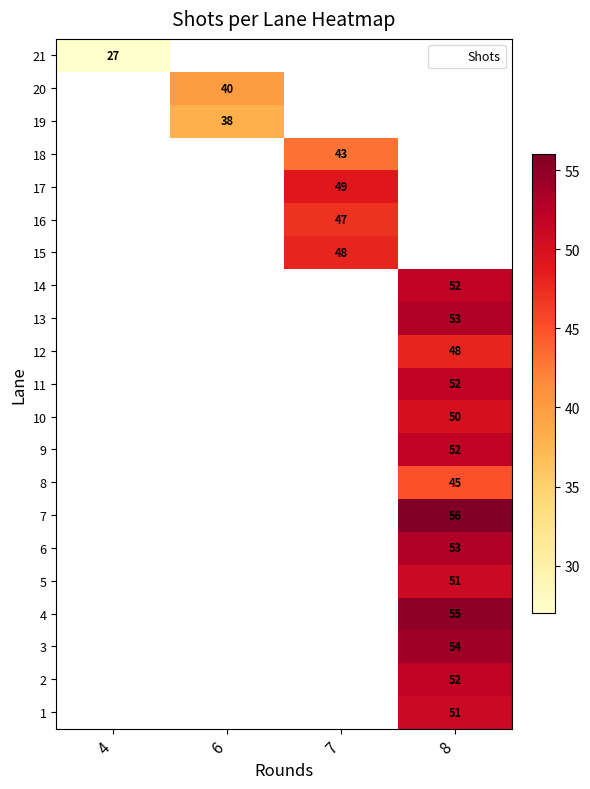

True or false: 6 has a value of 74 at 8.

False